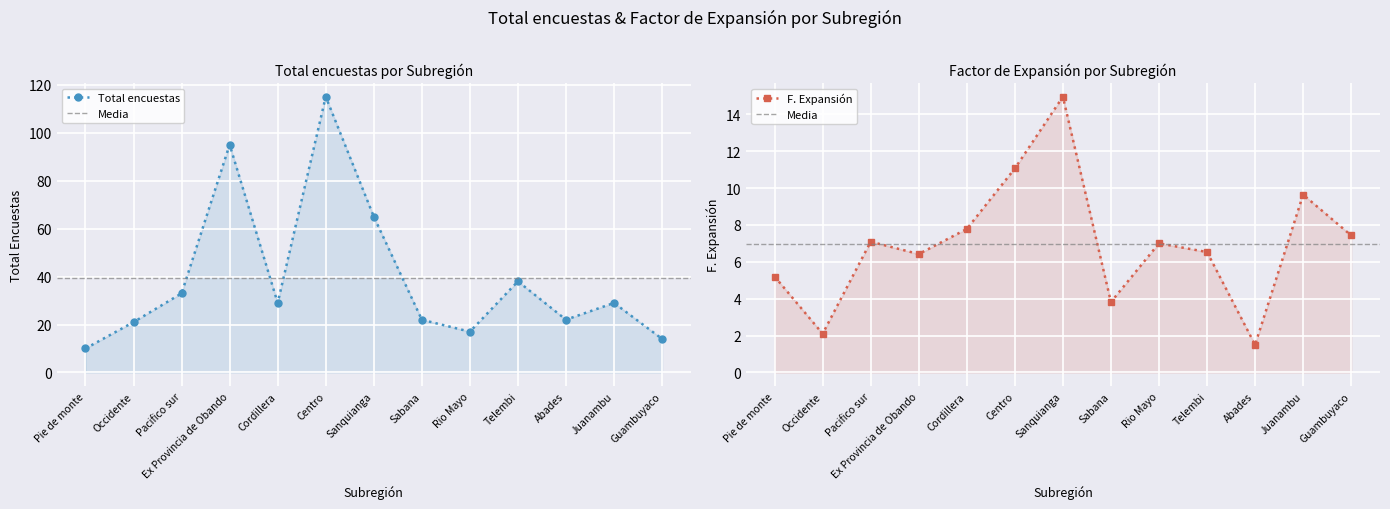

Reading right to left, transcribe all the data shown in this chart.

Total encuestas: Guambuyaco=14.0	Juanambu=29.0	Abades=22.0	Telembi=38.0	Rio Mayo=17.0	Sabana=22.0	Sanquianga=65.0	Centro=115.0	Cordillera=29.0	Ex Provincia de Obando=95.0	Pacifico sur=33.0	Occidente=21.0	Pie de monte=10.0
F. Expansion: Guambuyaco=7.4	Juanambu=9.6	Abades=1.5	Telembi=6.5	Rio Mayo=7.0	Sabana=3.8	Sanquianga=14.9	Centro=11.1	Cordillera=7.8	Ex Provincia de Obando=6.4	Pacifico sur=7.1	Occidente=2.1	Pie de monte=5.2